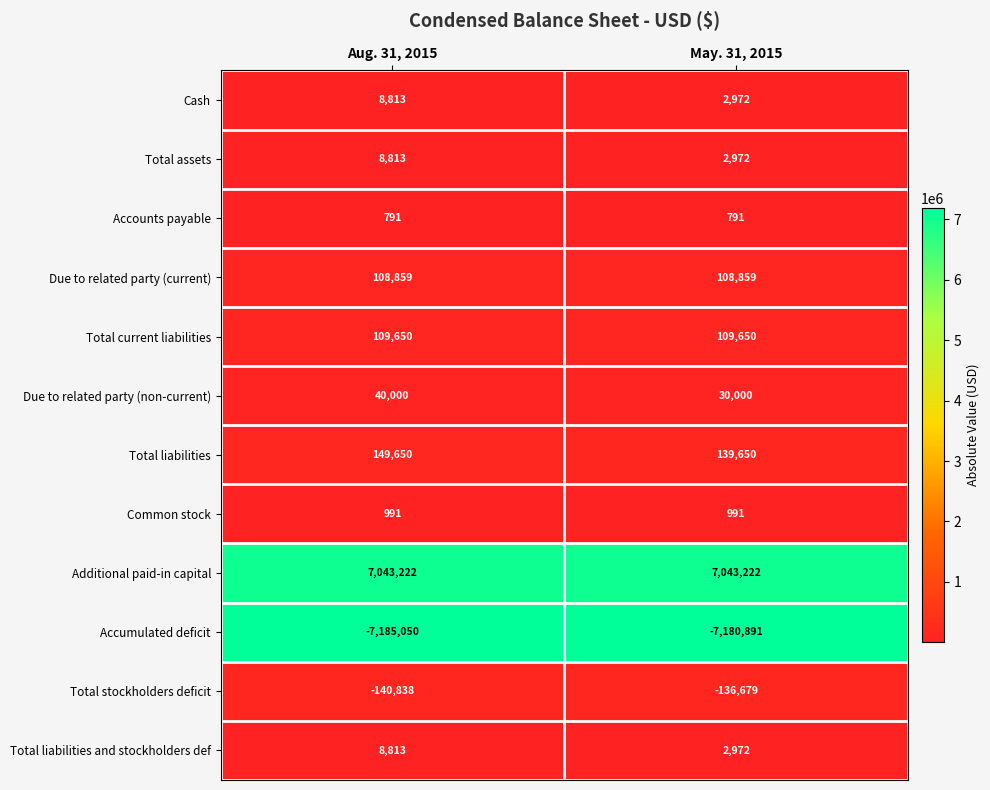

What is the sum of the Total current liabilities values at May. 31, 2015 and Aug. 31, 2015?

219300